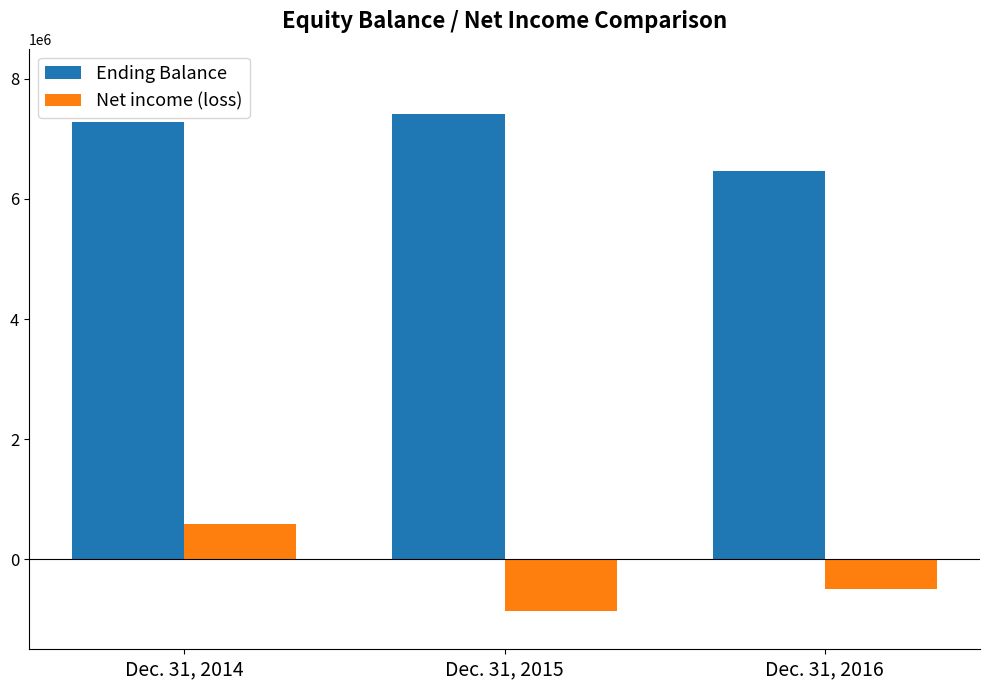

What is the sum of all Net income (loss) values?

-768599